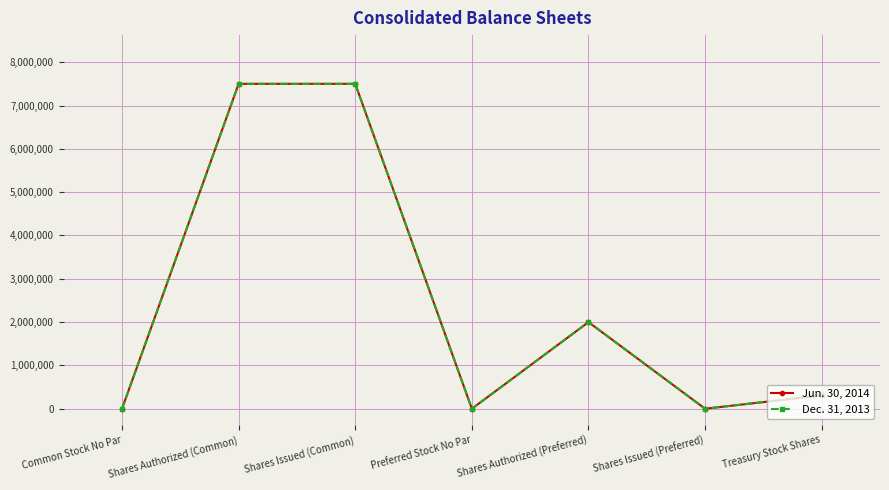

Is this an area chart (filled region under the line)?

No